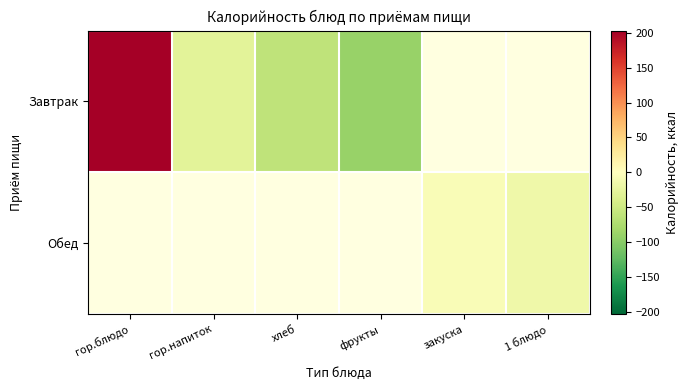

How many categories are shown in the chart?

6